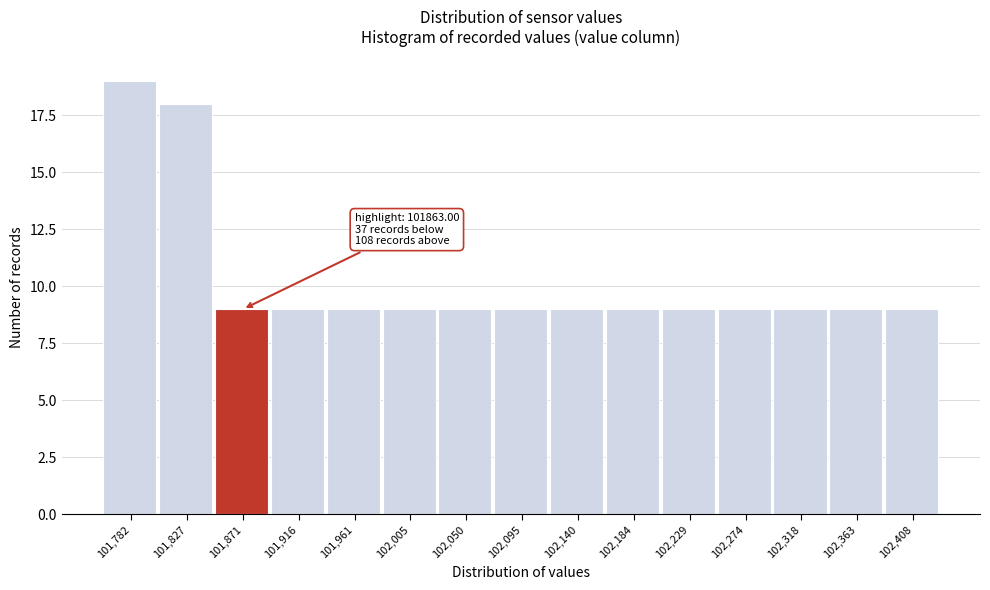

Which range on the x-axis has the tallest bar?

101760 to 101805